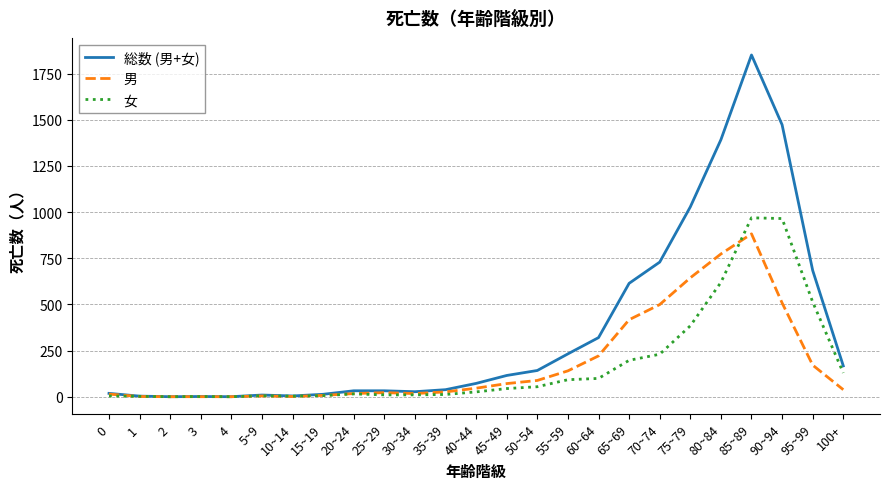

What is the total value across all series at 95~99?

1368